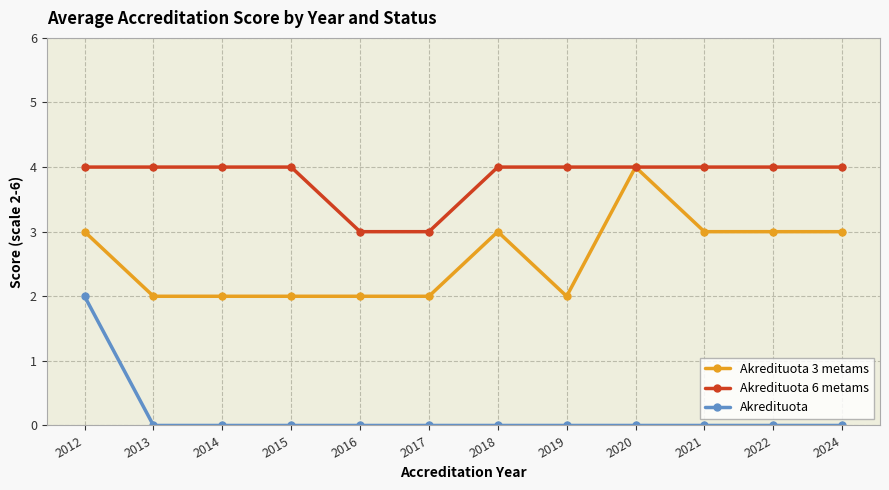

What are all the series names shown in the legend?

Akredituota 3 metams, Akredituota 6 metams, Akredituota